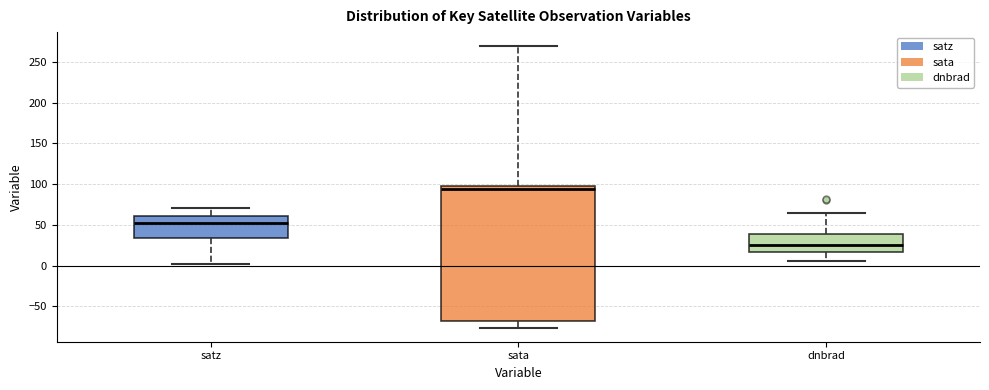

Which box's median line is the lowest?

dnbrad